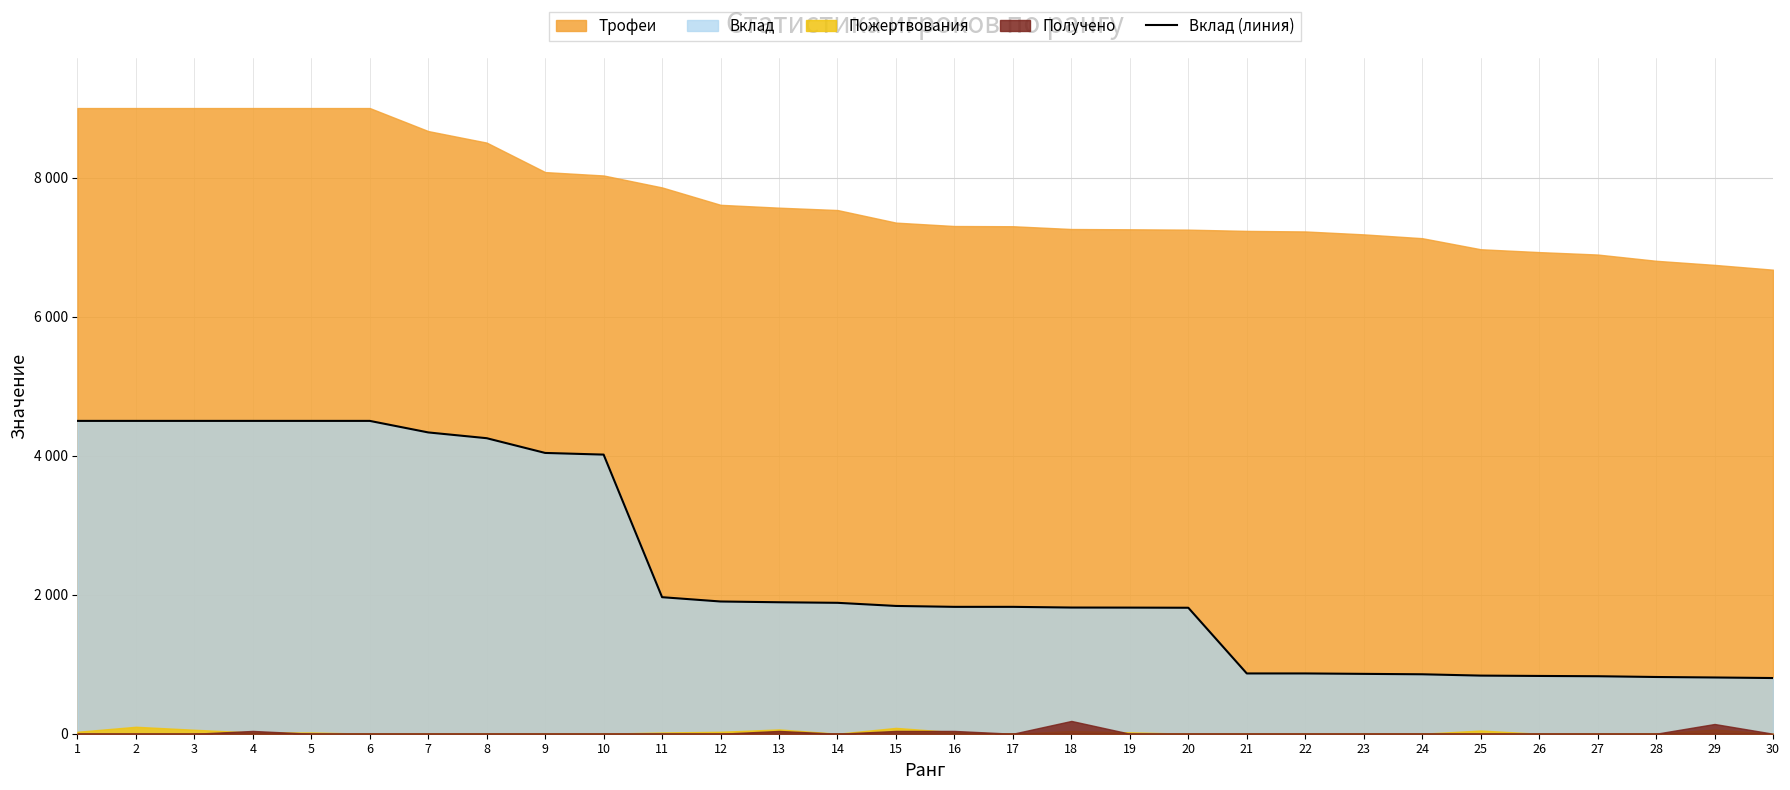

Which has a higher value, 20 or 18?

18